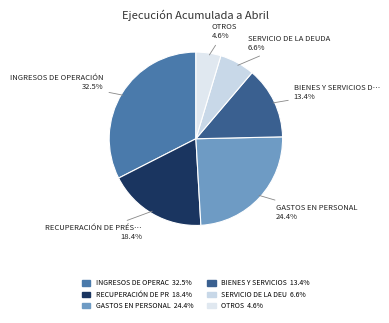

How many slices are in this pie chart?

6